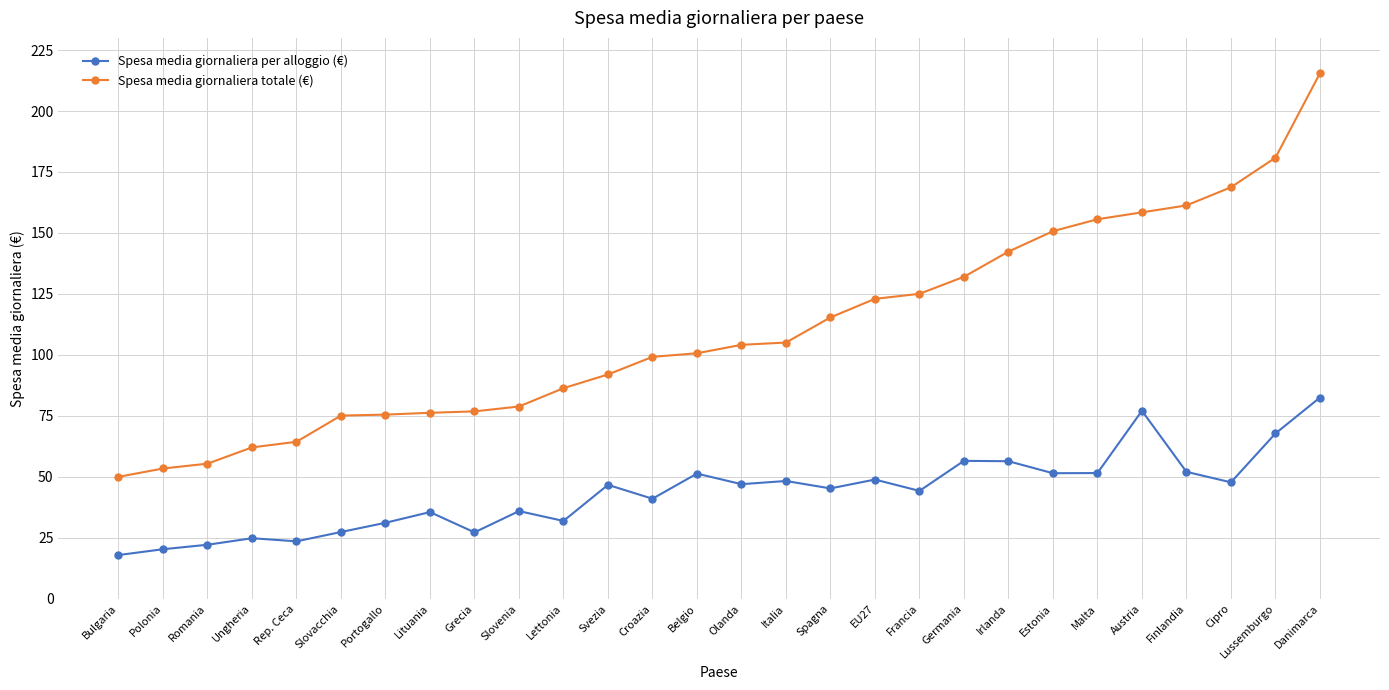

Which series changed the most between Ungheria and EU27?

Spesa media giornaliera totale (€)